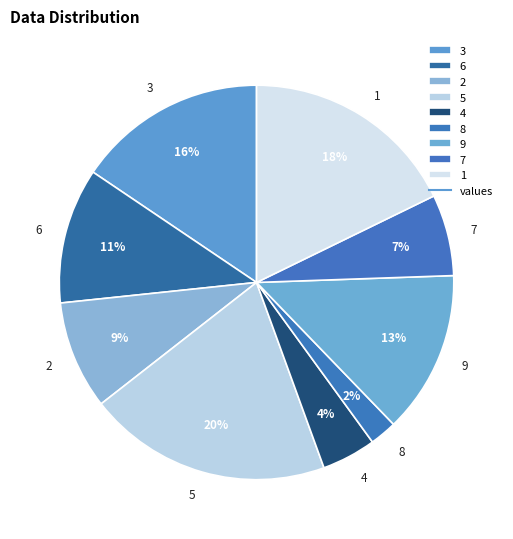

Does 3 account for over 50% of the chart?

No